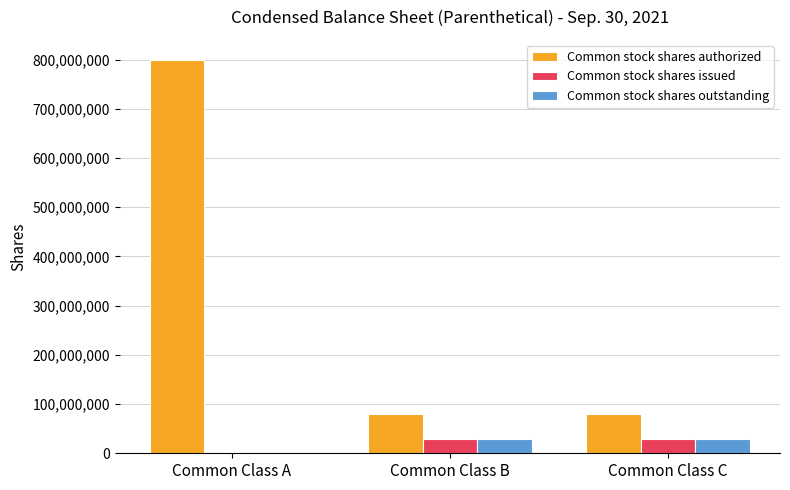

Reading left to right, transcribe all the data shown in this chart.

Common stock shares authorized: 800000000	80000000	80000000
Common stock shares issued: 0	29571428	29571428
Common stock shares outstanding: 0	29571428	29571428